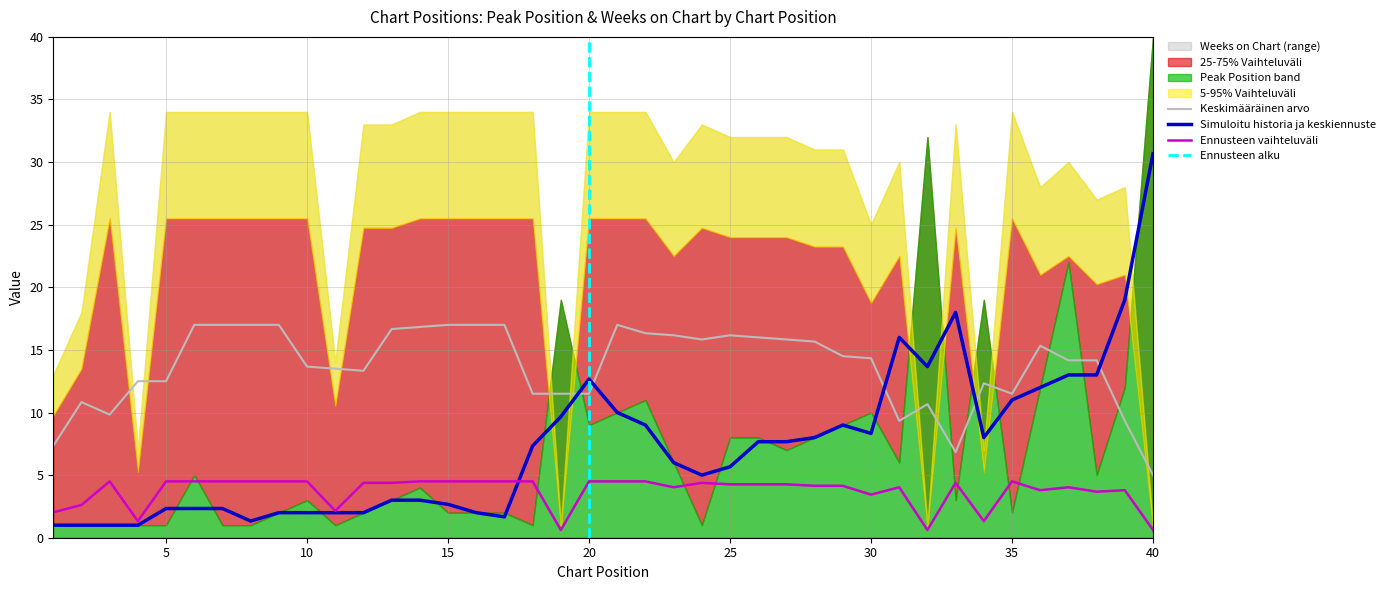

Is it true that the value at 25 is 1.3?

False